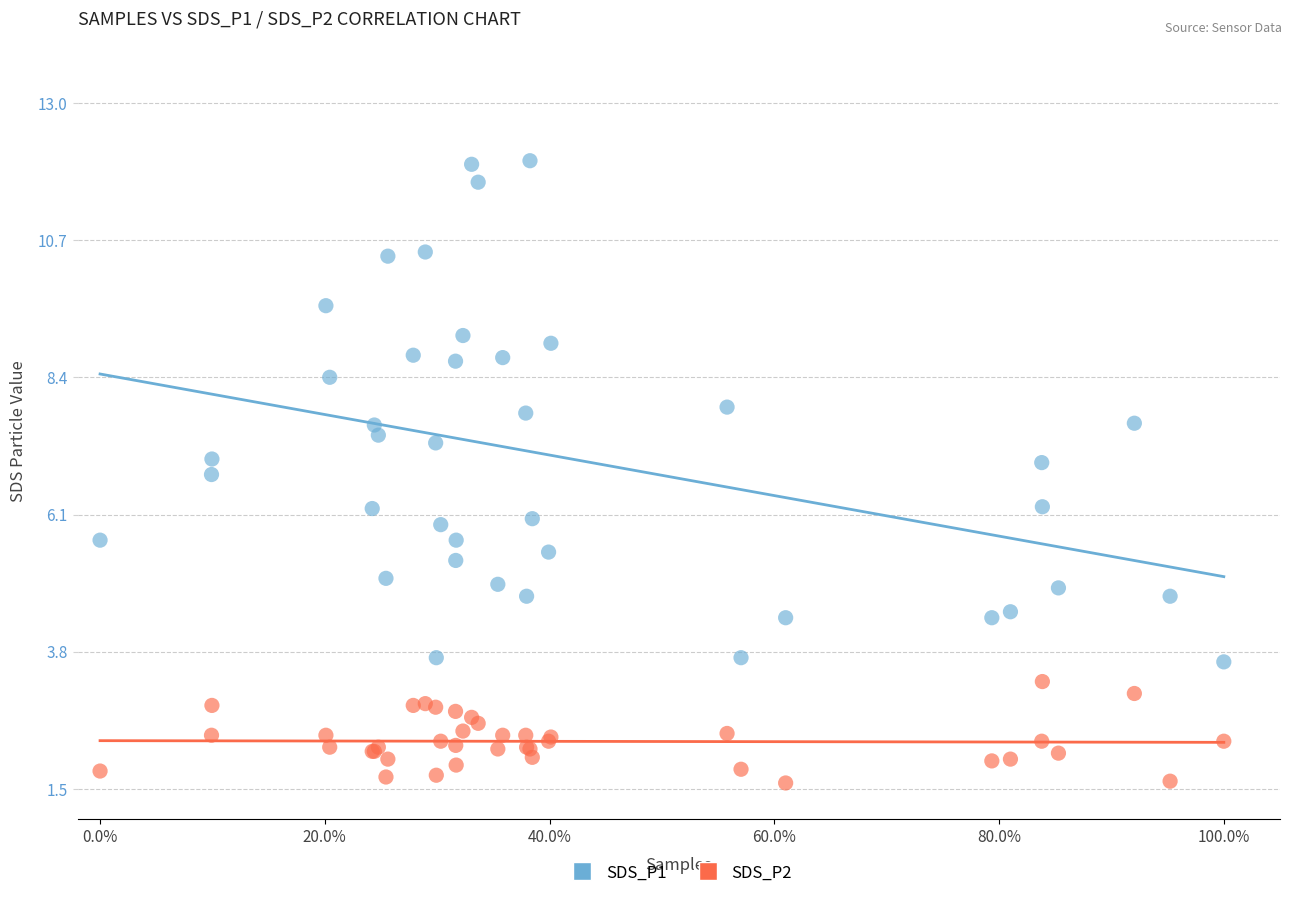

Which series has the largest Y range (max minus min)?

SDS_P1